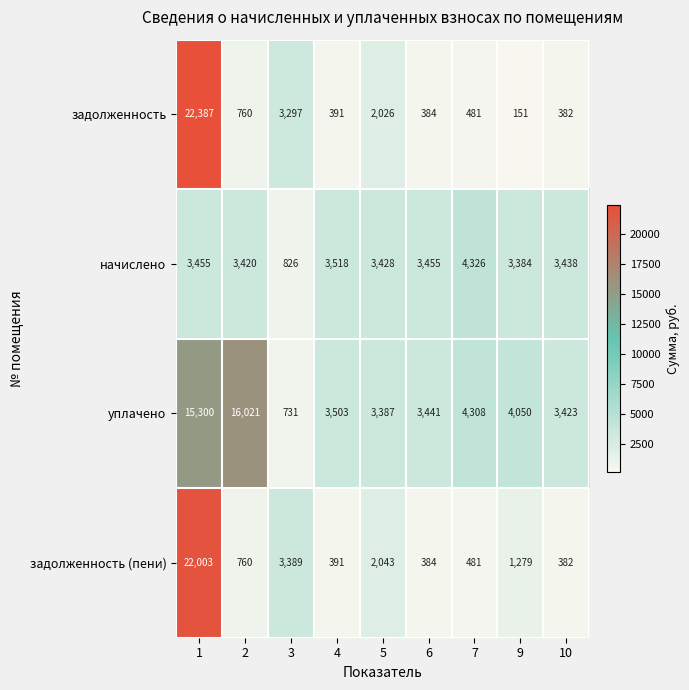

Which series has the widest spread of values?

задолженность